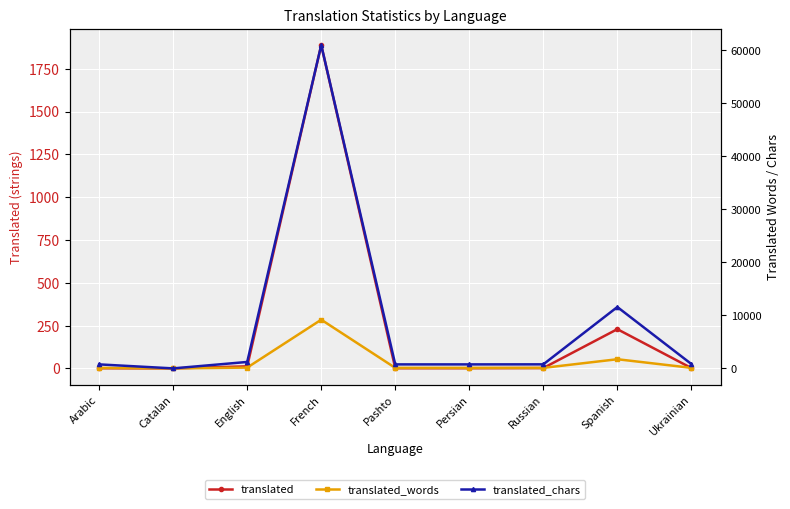

Is it true that translated equals 2 at Russian?

True